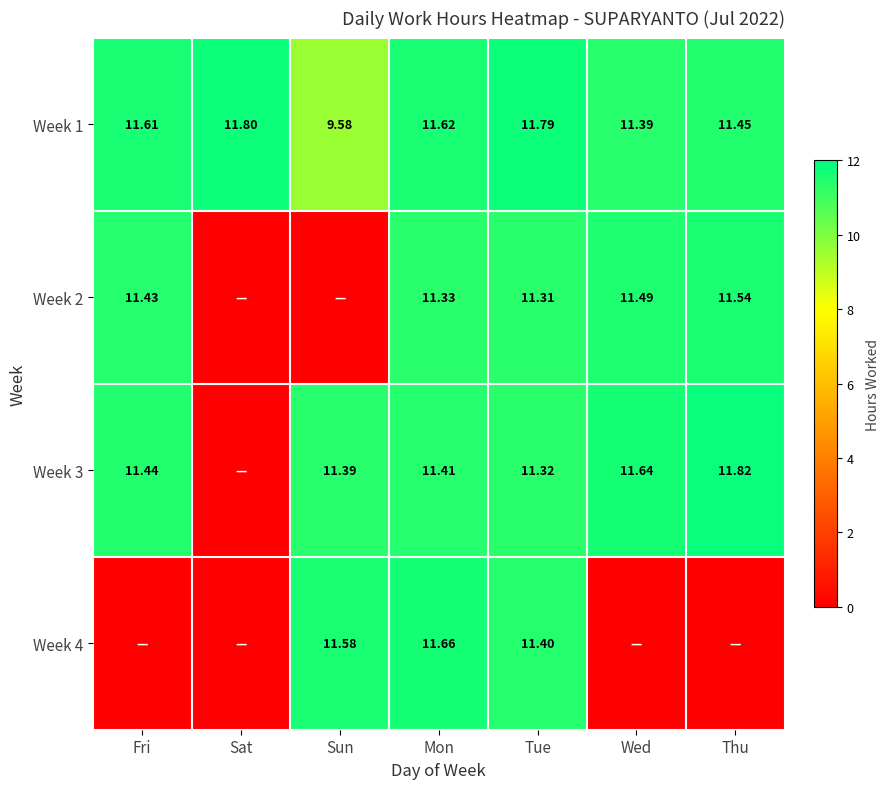

True or false: Week 3 has a value of 5.8 at Fri.

False